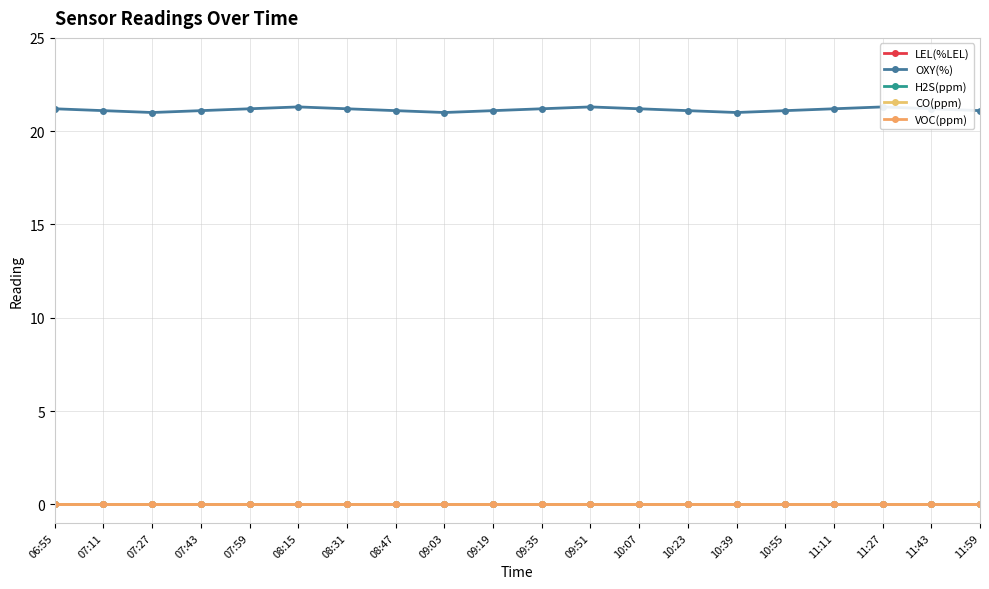

Is it true that H2S(ppm) equals 0.0 at 09:35?

True